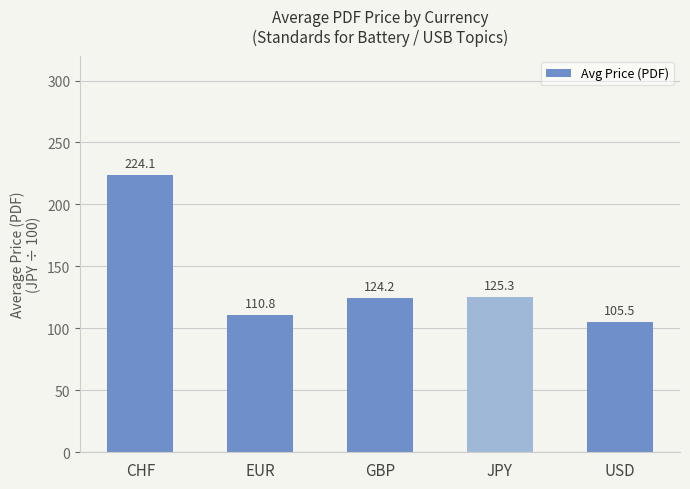

Read the value at GBP.

124.2